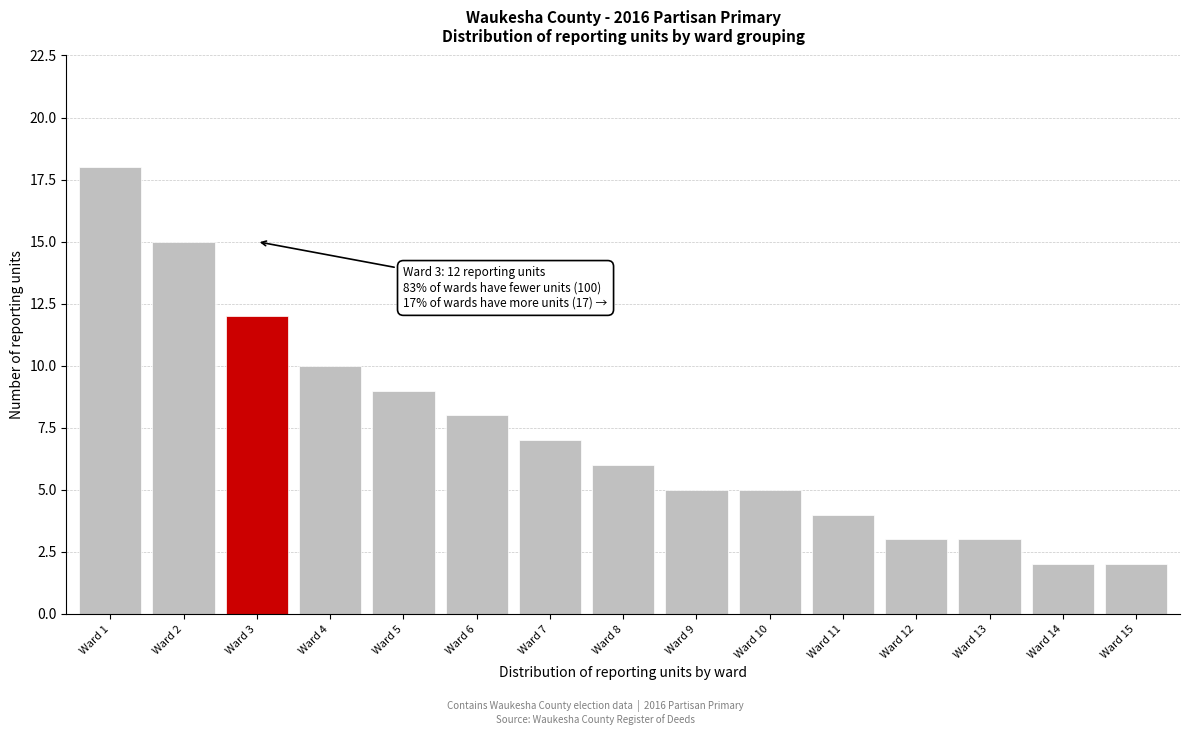

Reading left to right, what are all the values shown in this chart?

18	15	12	10	9	8	7	6	5	5	4	3	3	2	2